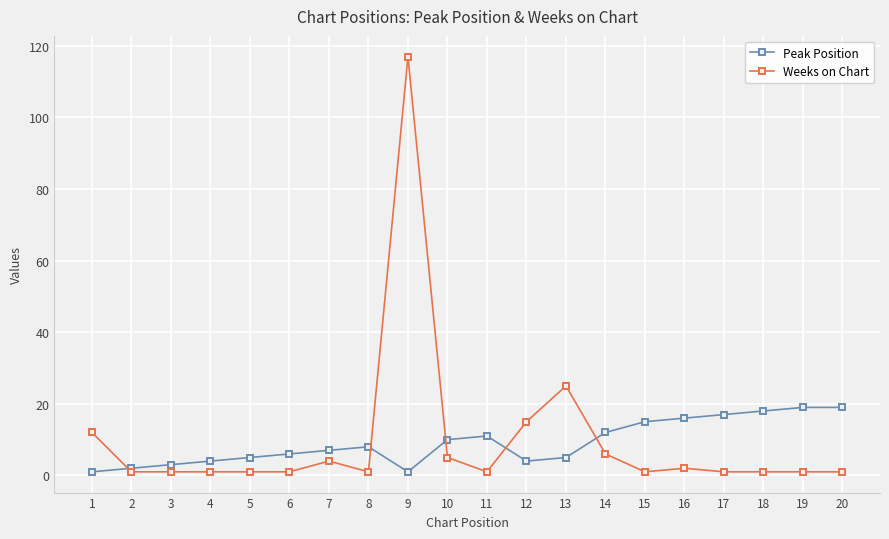

What is the greatest value displayed?

117